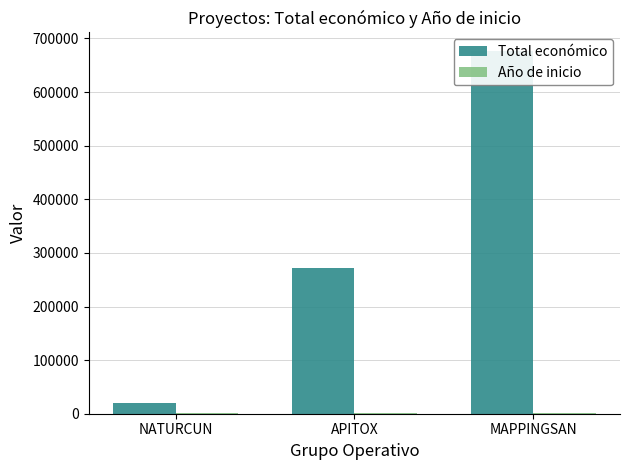

How many bars are there in each group?

2